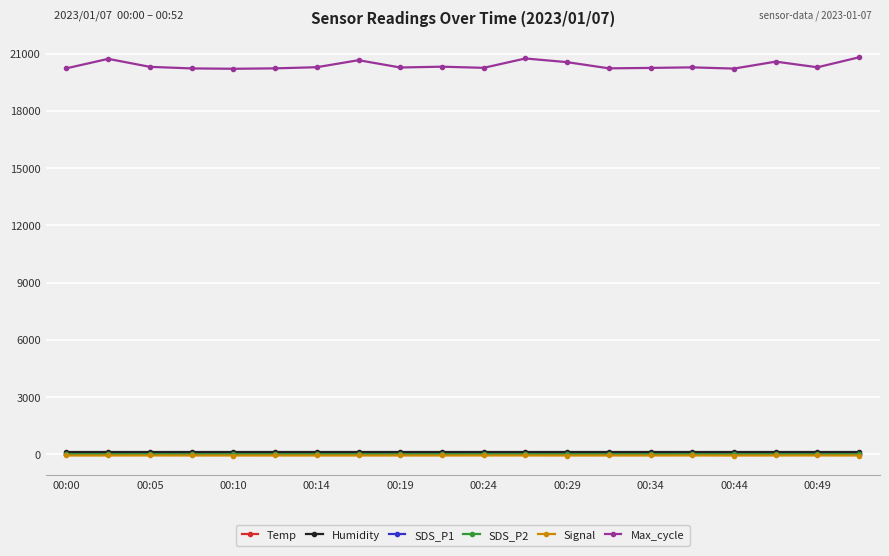

True or false: Temp and SDS_P1 intersect in this chart.

False